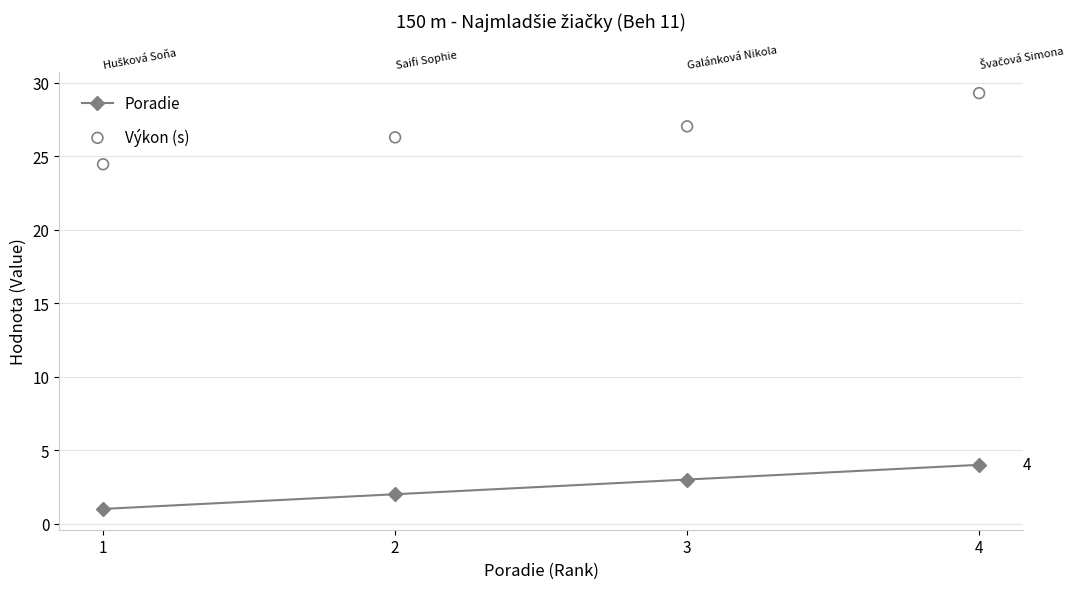

Which series has the widest spread of Y values?

Výkon (s)